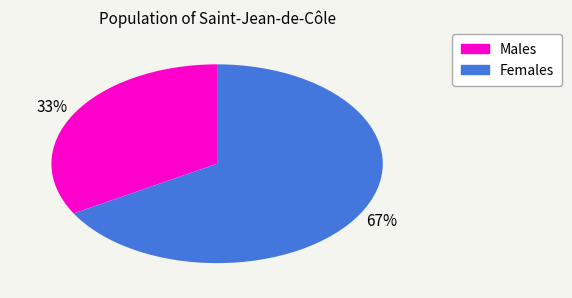

To the nearest percent, what is the average slice percentage?

50%